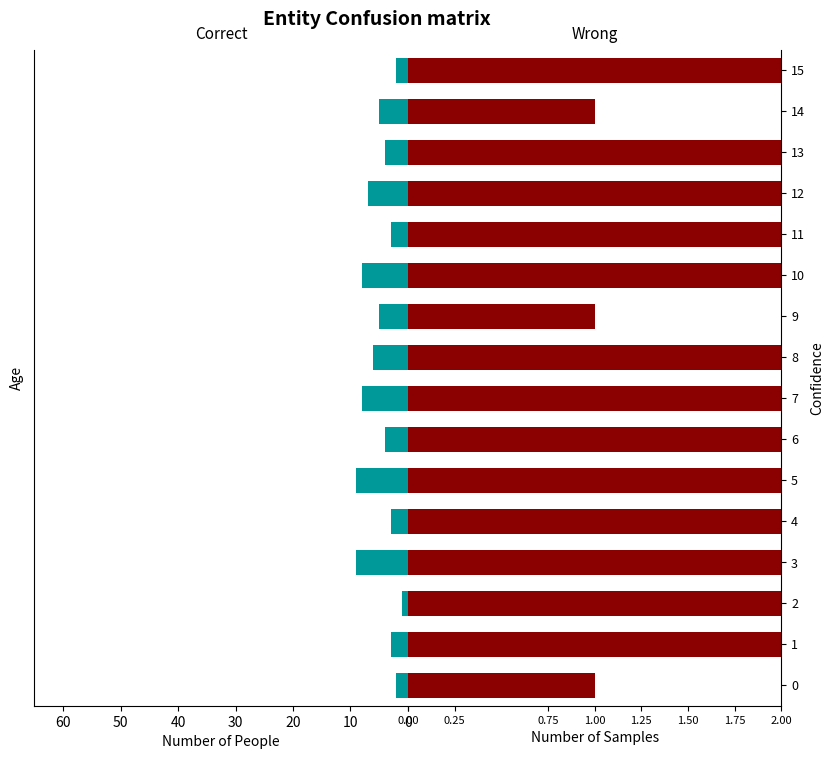

The value of 男 (Male) at 9 is -5. True or false?

True